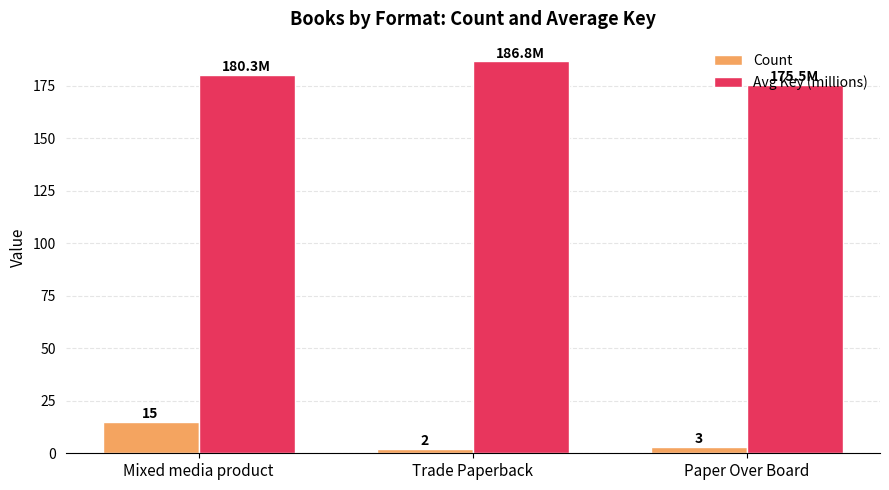

What is the average value of the Avg Key (millions) series?

180.8